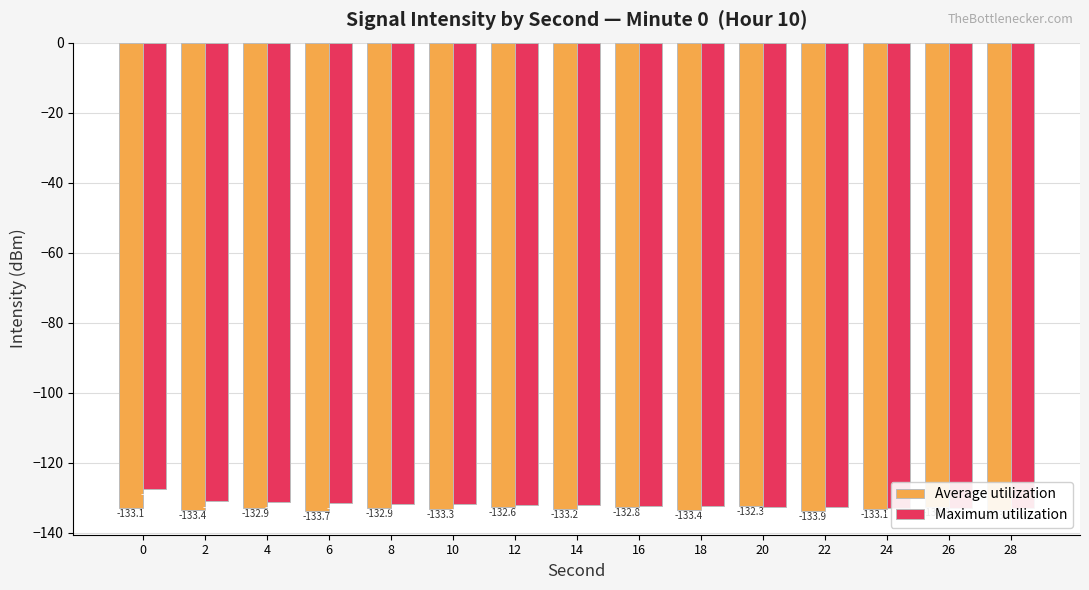

What is the value of the Average utilization bar at the 10th from the left?

-133.4